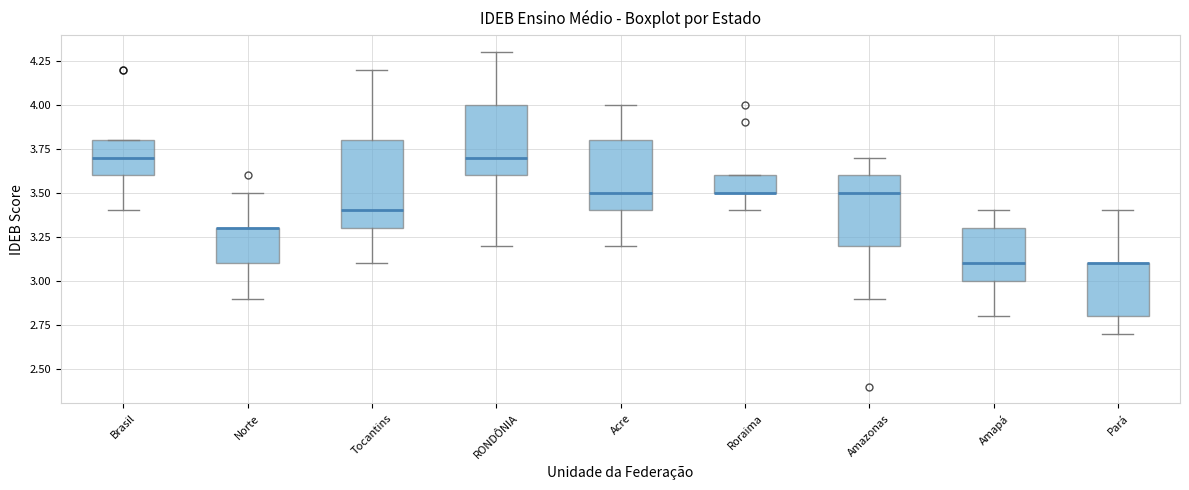

Where does the median line of the box for Amapá sit on the y-axis? The values are not printed on the chart, so give them approximately, as read against the axis.

3.1